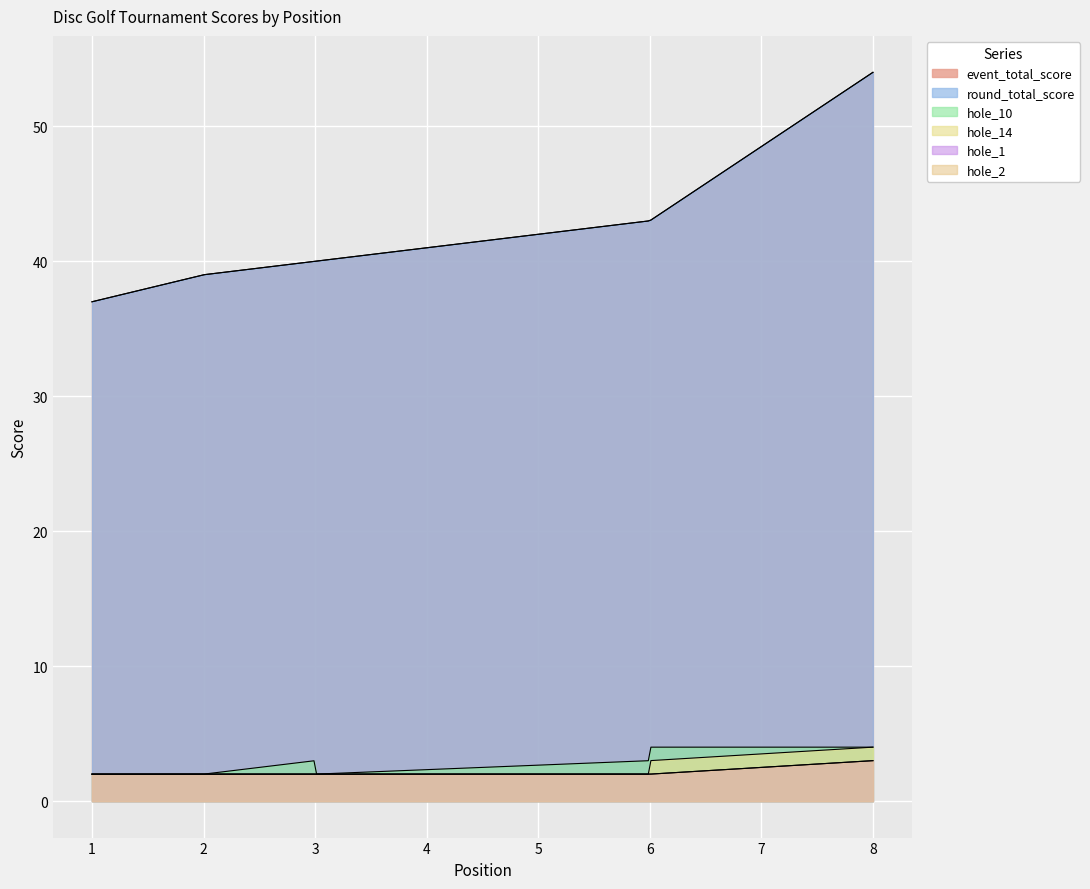

True or false: round_total_score and hole_14 intersect in this chart.

False